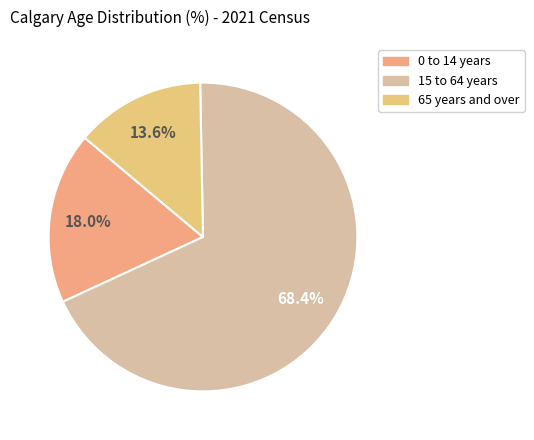

What is the change in value from 0 to 14 years to 65 years and over?

-4.4